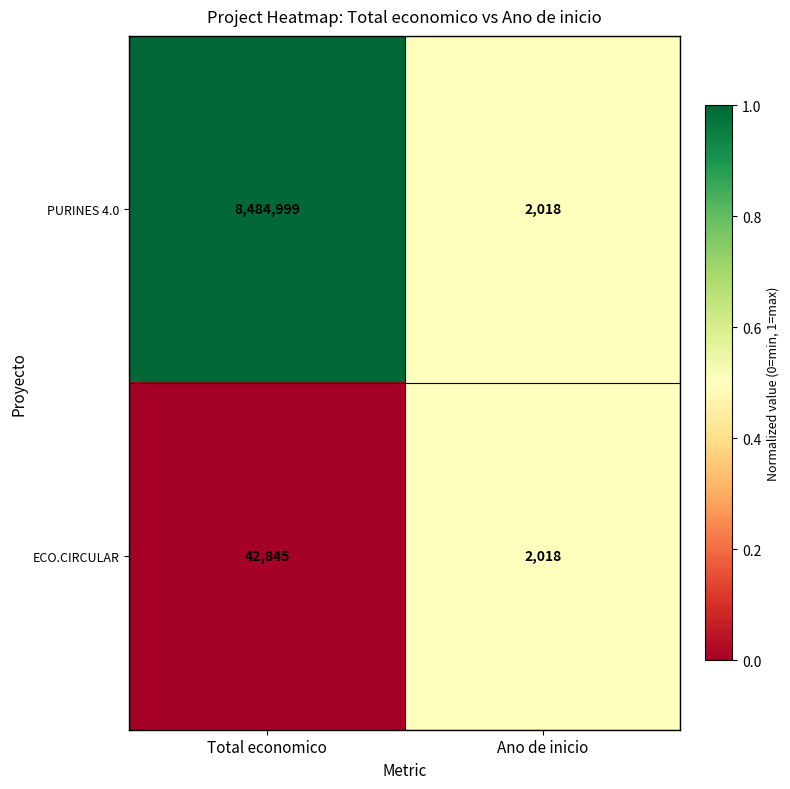

What is the total value across all series at Ano de inicio?

4036